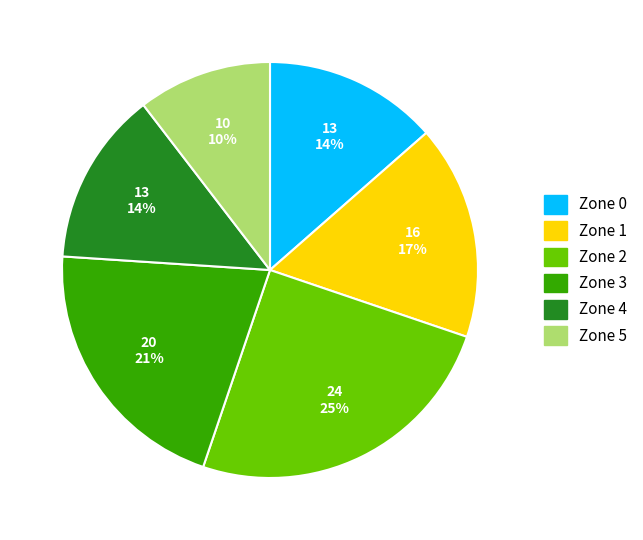

True or false: Zone 2 accounts for 25% of the total.

True